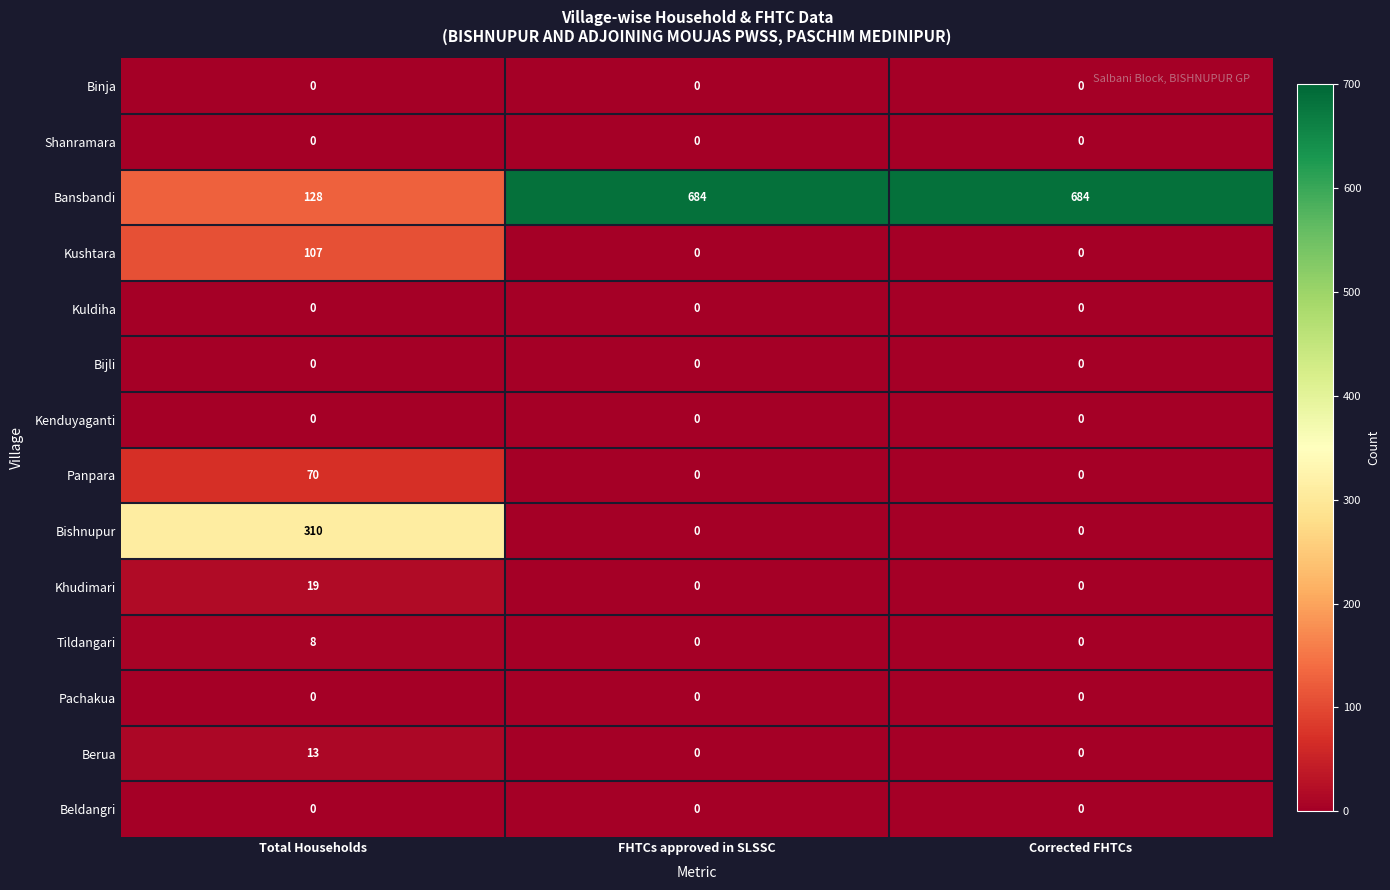

Count the Bansbandi values in the range 128 to 684.

3